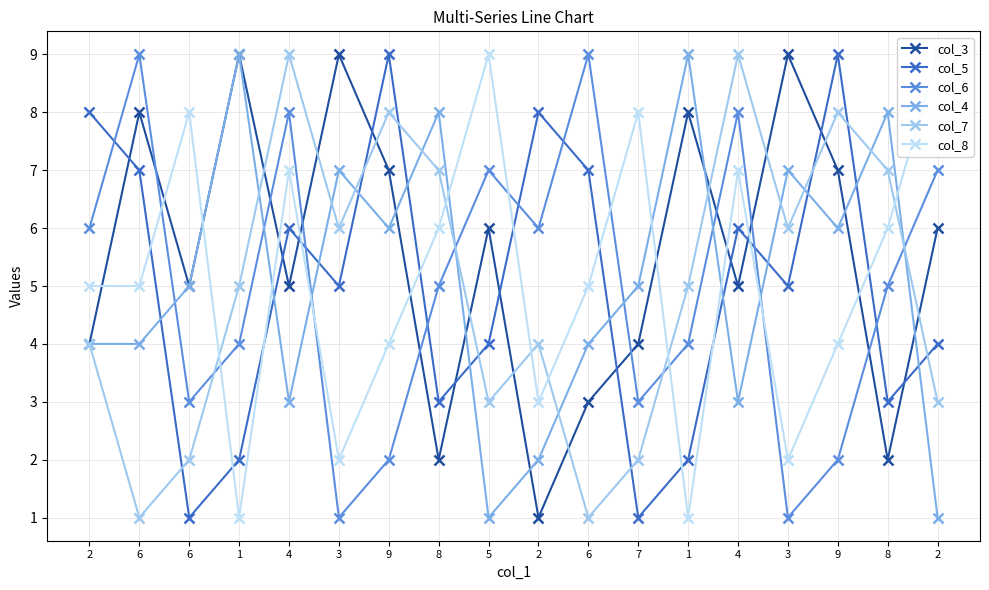

At how many categories does at least one series exceed 1?

18